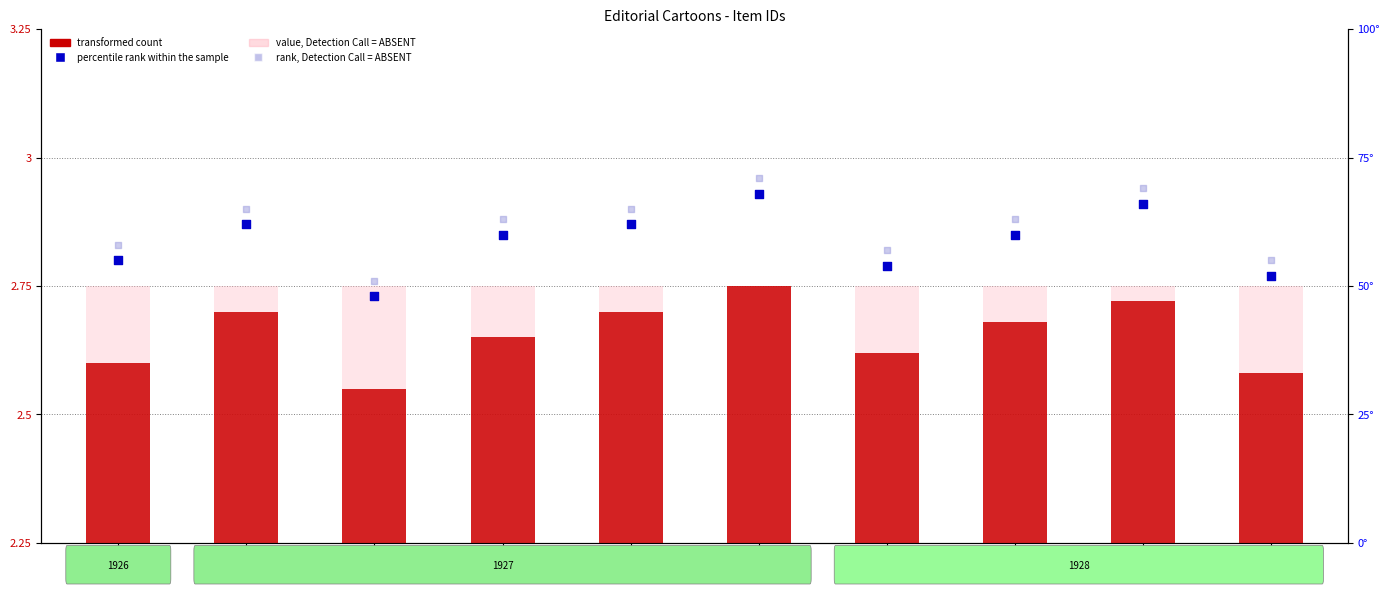

Which series has the widest spread of Y values?

percentile rank within the sample